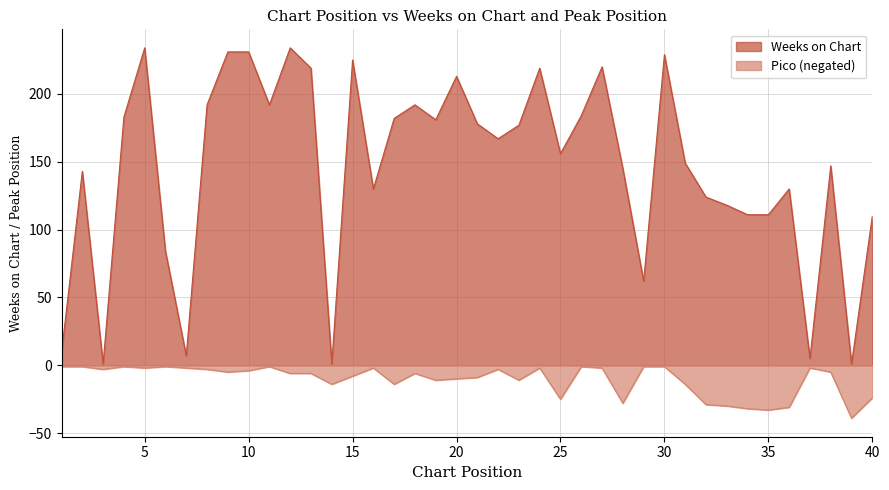

What is the difference between the Weeks on Chart values at 12 and 22?

67